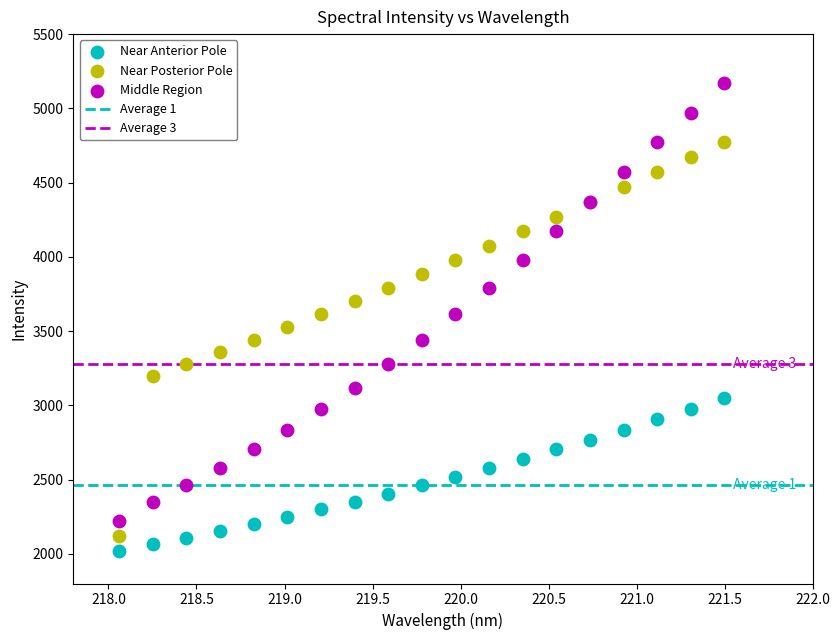

What is the X range (max minus min) for the scatter plot?

3.4